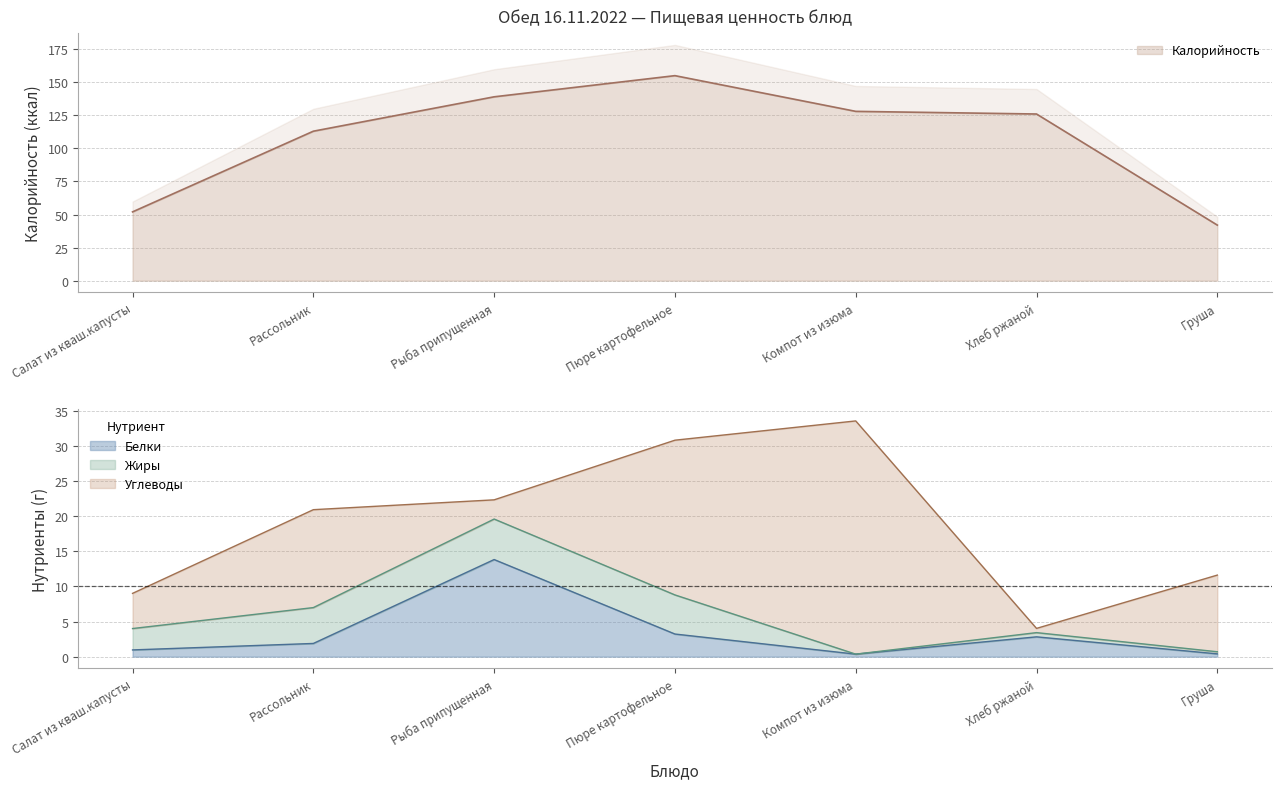

What is the lowest value of the Калорийность series?

42